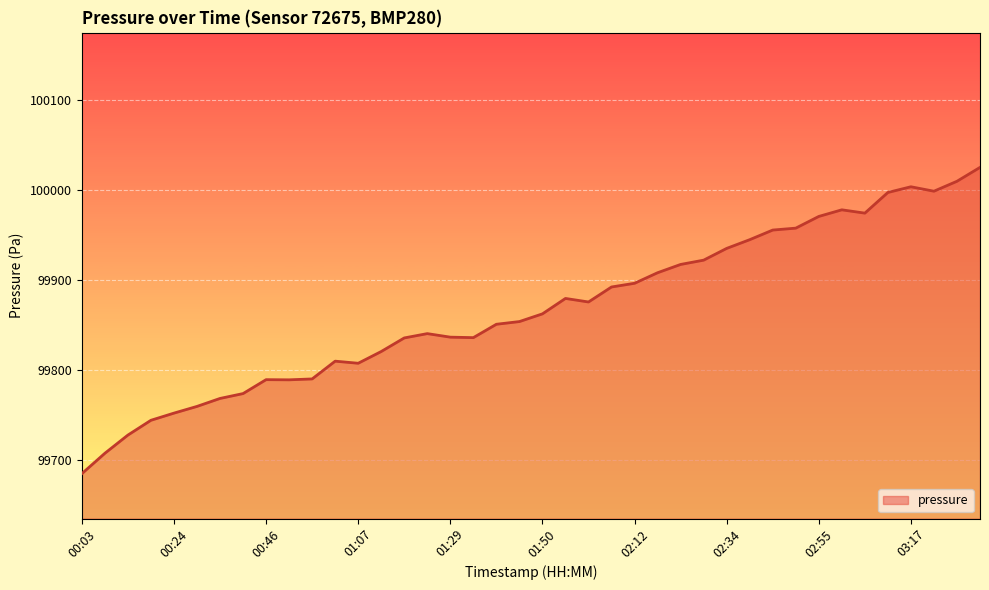

What is the average value?

99866.9